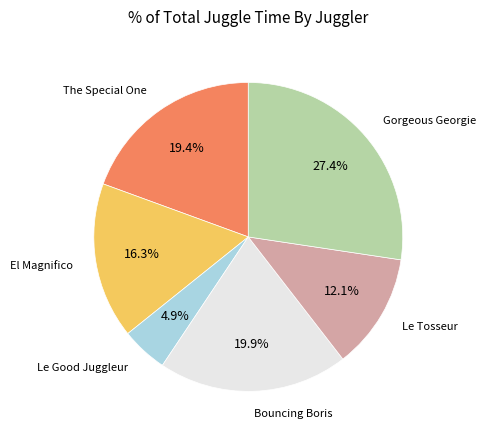

Count the number of slices in the pie.

6